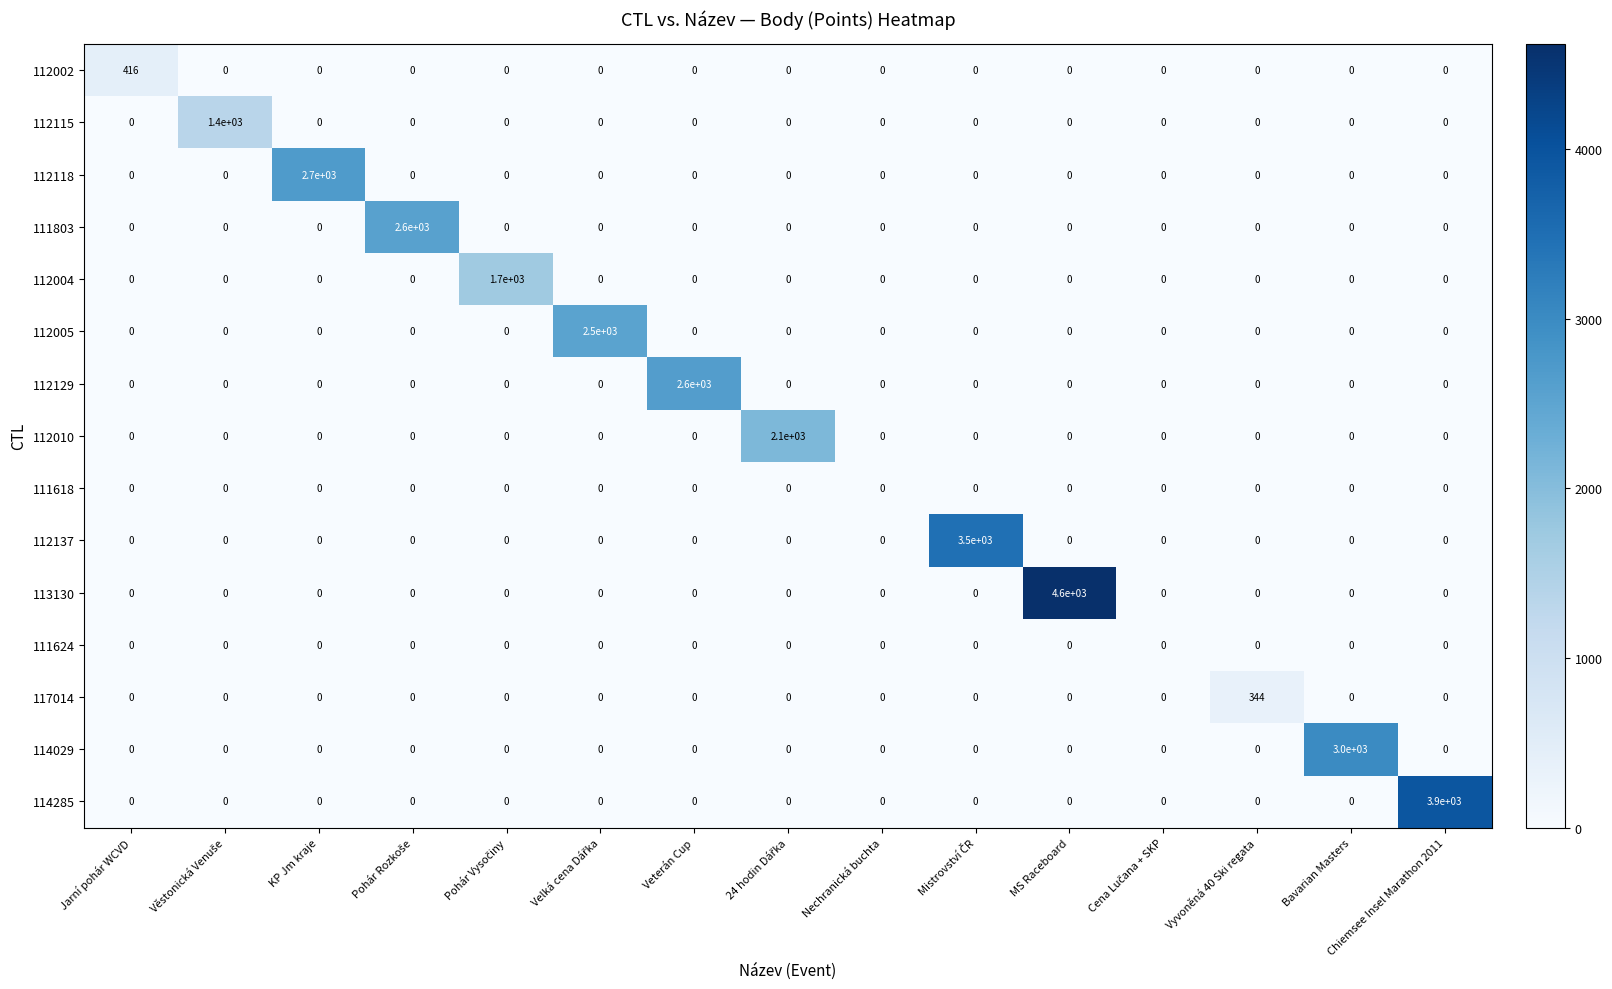

At which category is the sum across all series the highest?

MS Raceboard